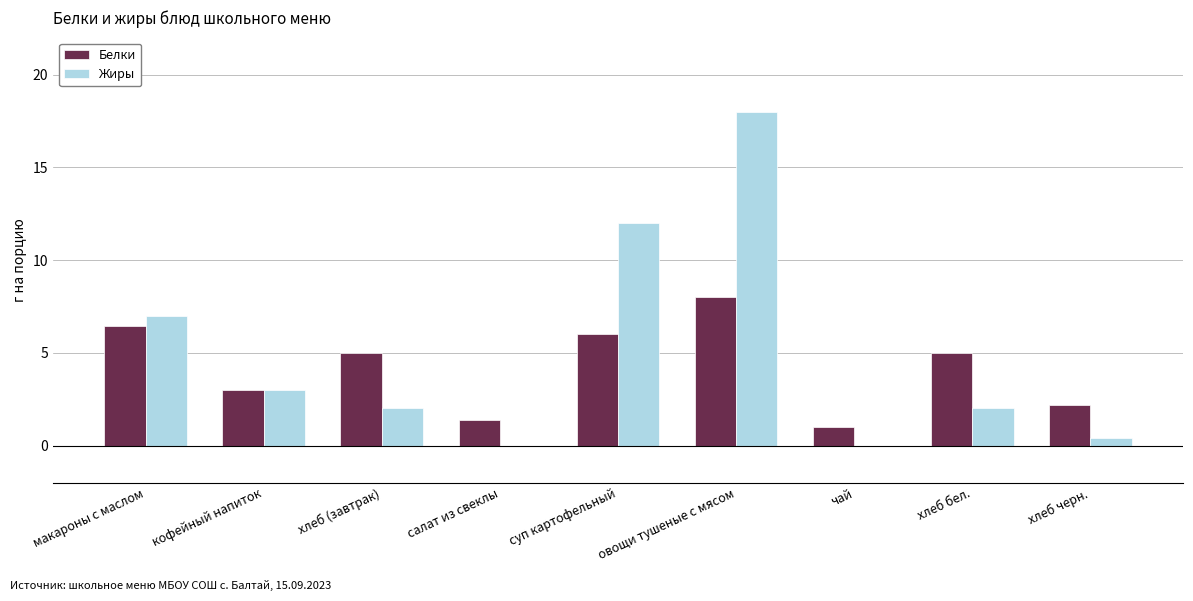

What is the highest value of the Белки series?

8.0